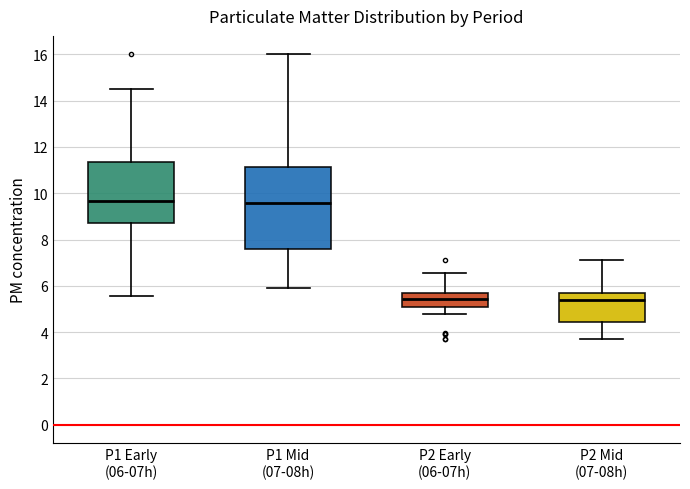

Reading left to right, transcribe this box plot: for each box, give where its median line is, the range the box spans, and where its two whiskers end, as read against the y-axis. The values are not printed on the chart, so give them approximately, as read against the axis.

P1 Early (06-07h): median 9.6, box 8.8 to 11.4, whiskers 5.6 to 14.6
P1 Mid (07-08h): median 9.6, box 7.6 to 11.2, whiskers 6.0 to 16.0
P2 Early (06-07h): median 5.4, box 5.0 to 5.8, whiskers 4.8 to 6.6
P2 Mid (07-08h): median 5.4, box 4.4 to 5.8, whiskers 3.8 to 7.2